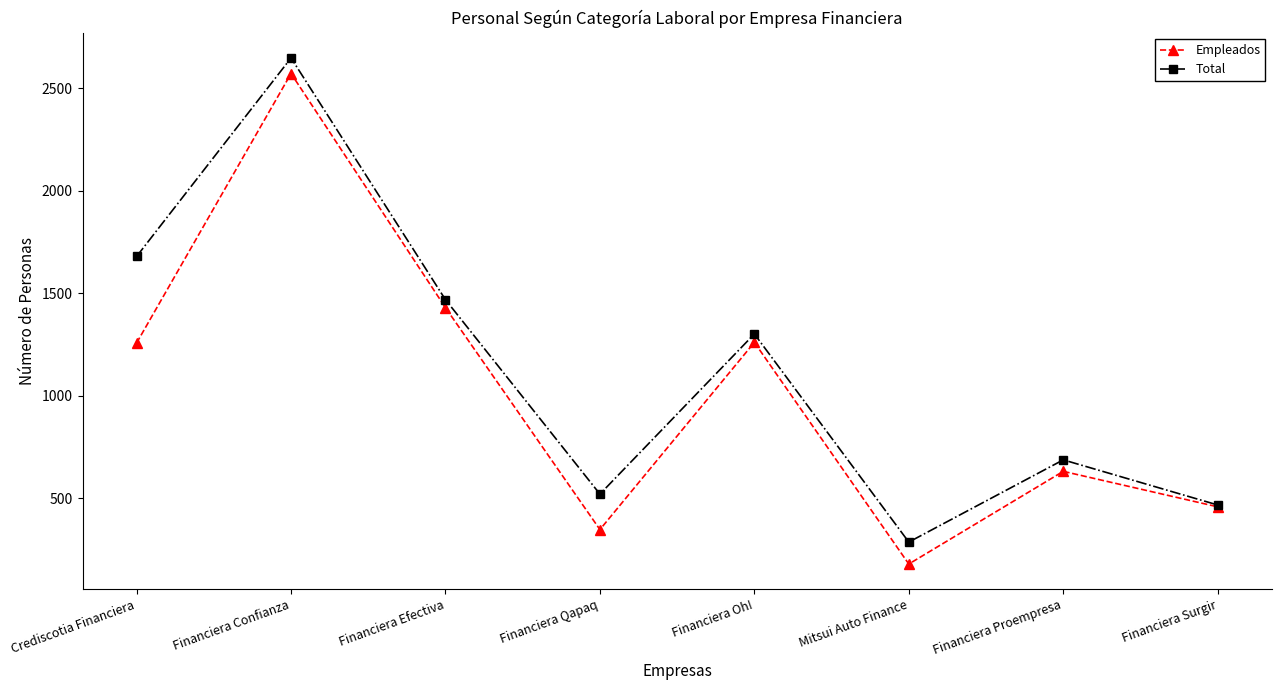

True or false: Total has a value of 287 at Mitsui Auto Finance.

True